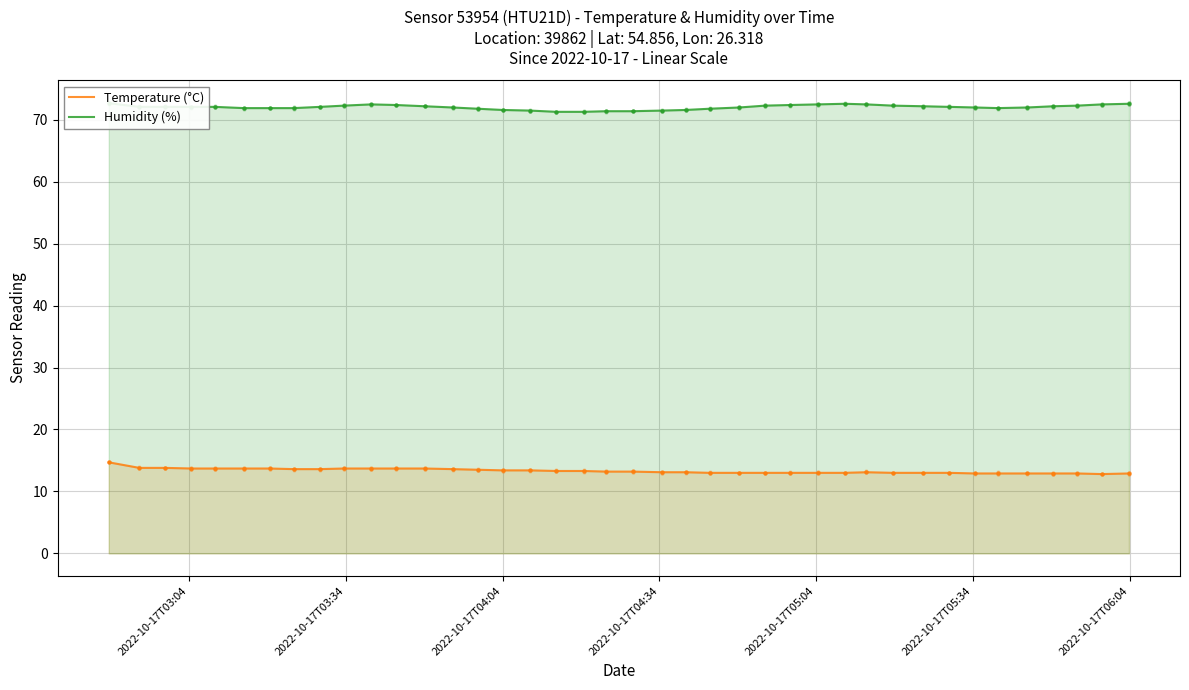

What are all the series names shown in the legend?

Temperature (°C), Humidity (%)